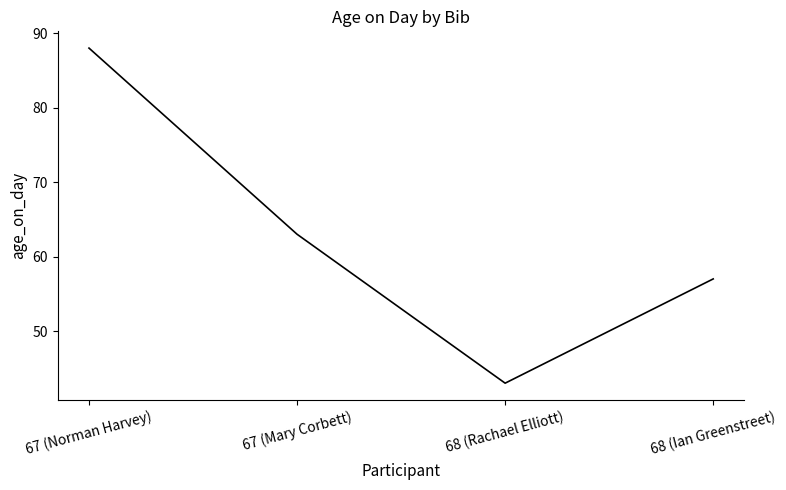

What is the change in value from 67 (Norman Harvey) to 67 (Mary Corbett)?

-25